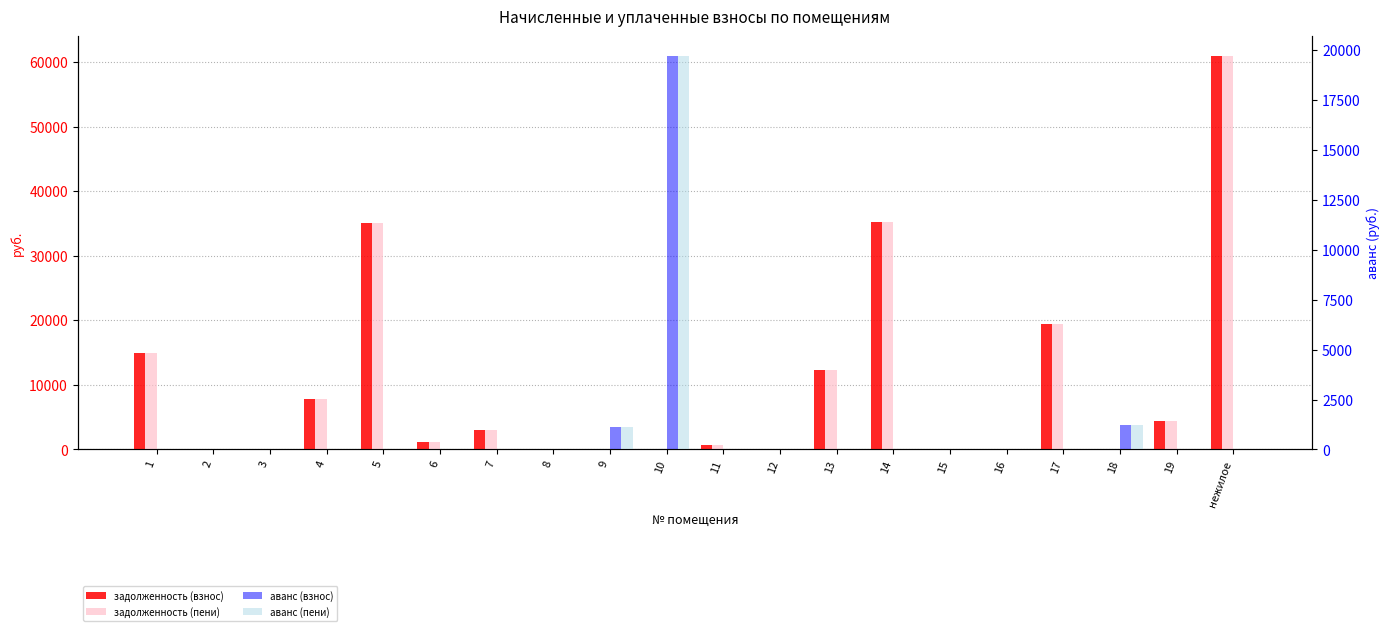

What is the difference between the second highest and minimum values in the аванс (пени) series?

1235.6